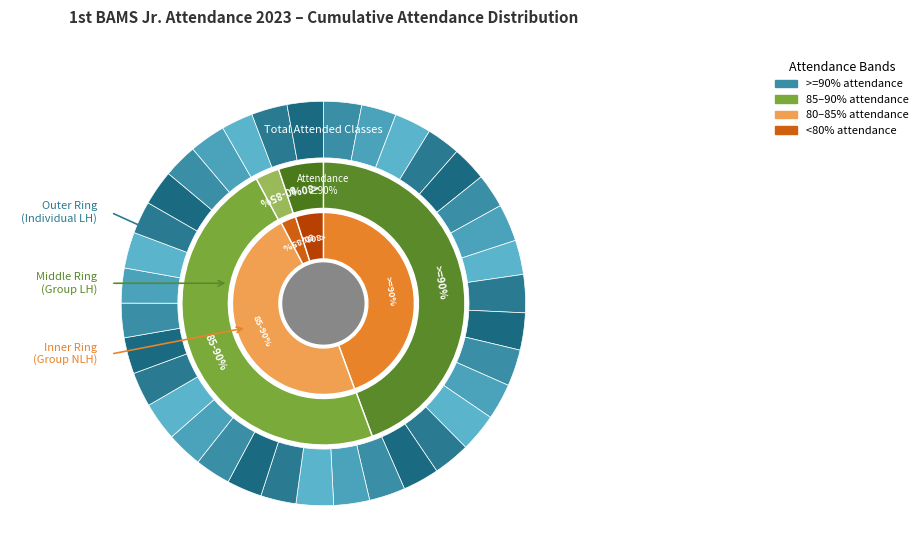

Is it true that 12 is 11% of the pie?

False